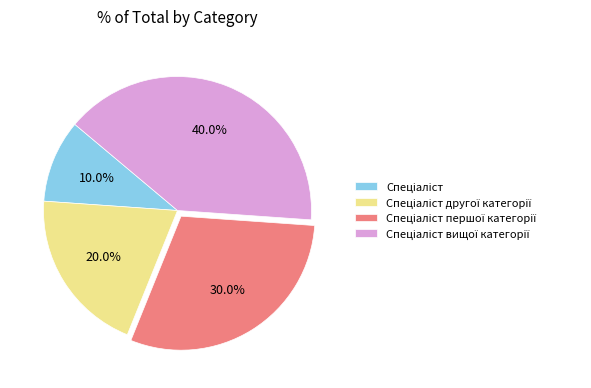

Is there any slice that represents more than half of the pie?

No